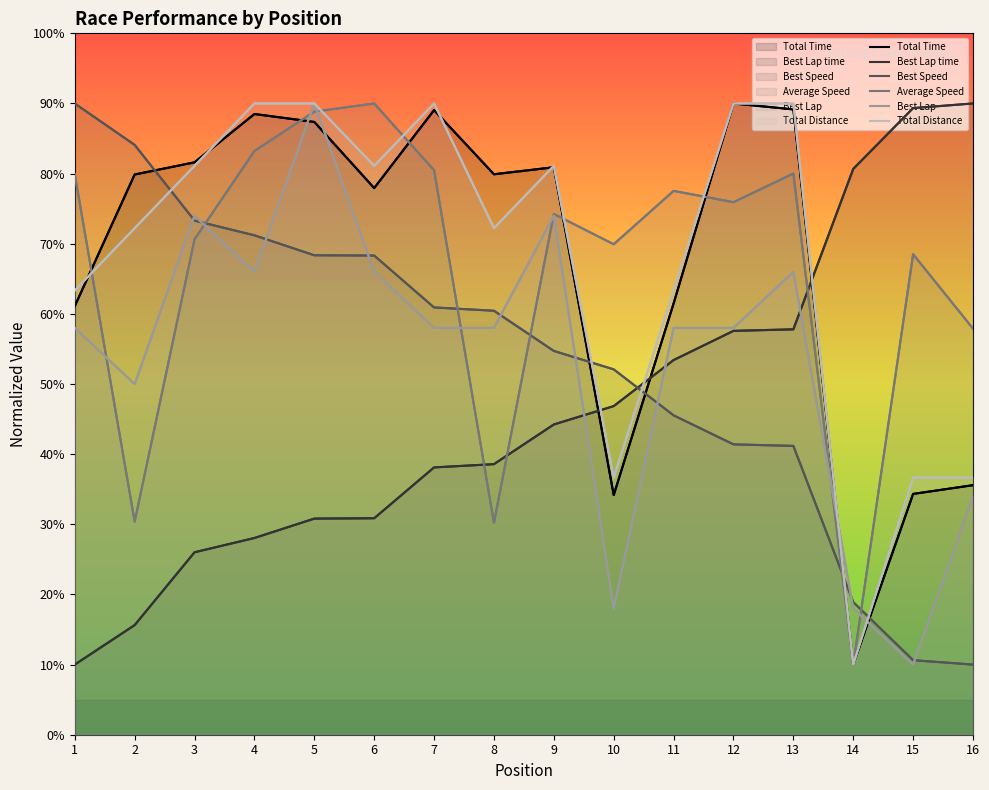

What is the difference between the maximum and minimum values in the Best Lap time series?

80.0